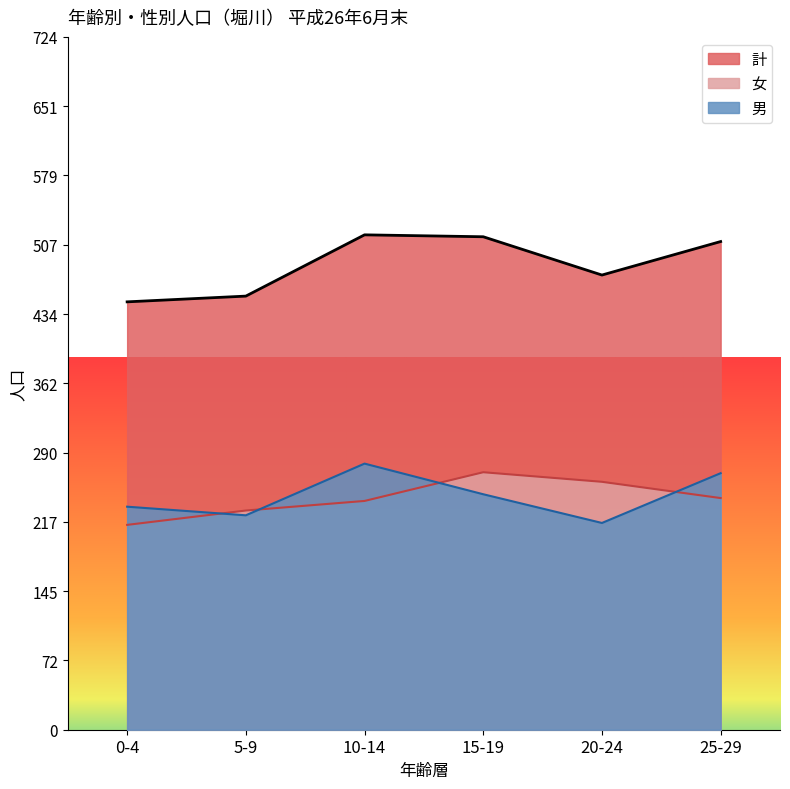

Which series has the widest spread of values?

計